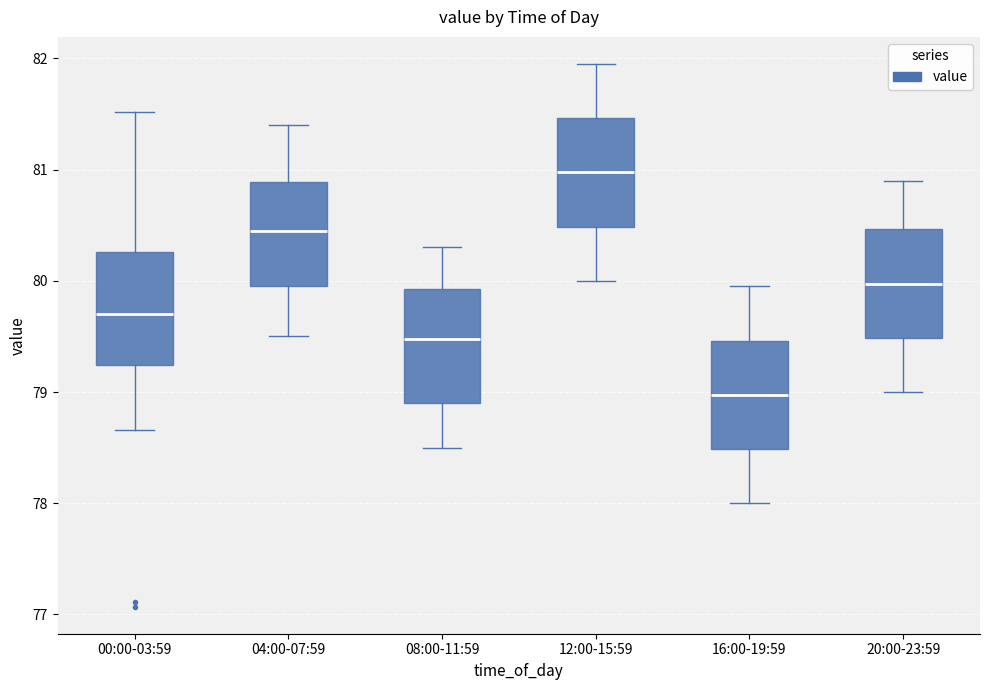

Which box has the highest median line?

12:00-15:59